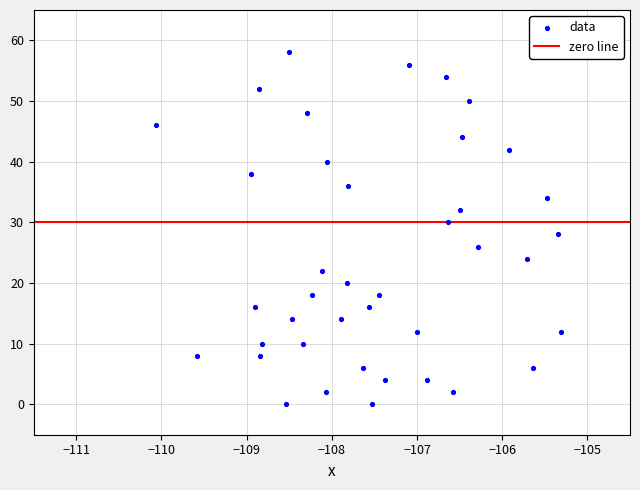

What is the range of Y values (max minus min)?

58